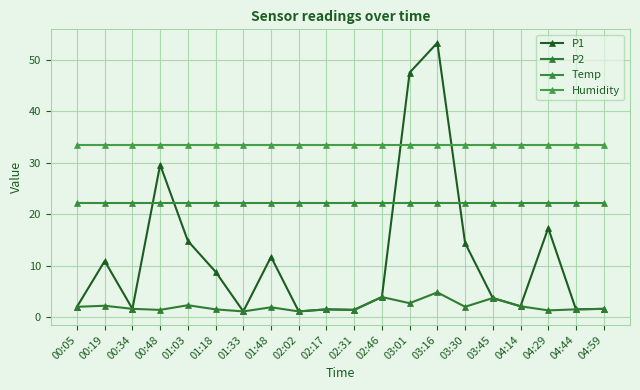

List the series in order of their peak value, highest first.

P1, Humidity, Temp, P2